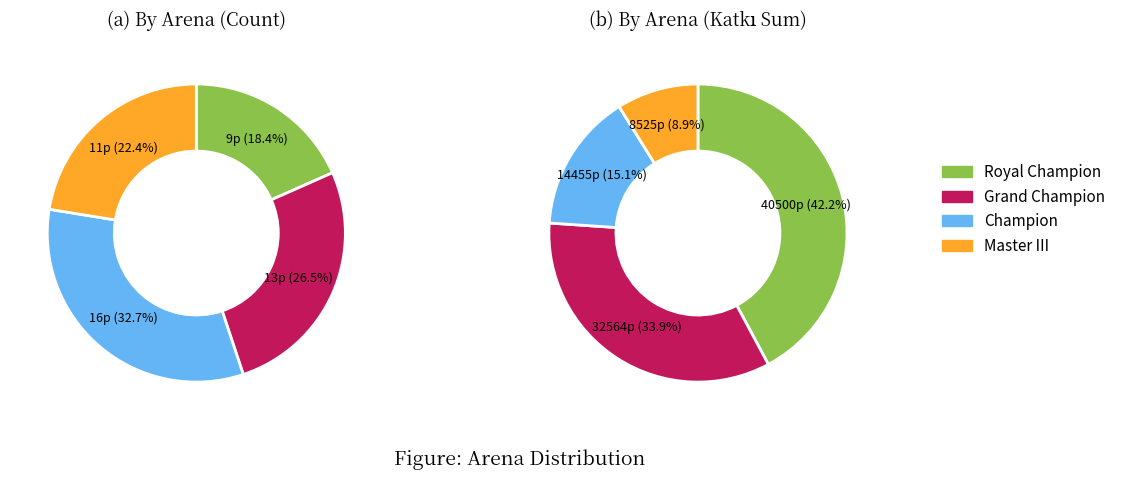

What is the total percentage of Champion and Grand Champion?

59.2%